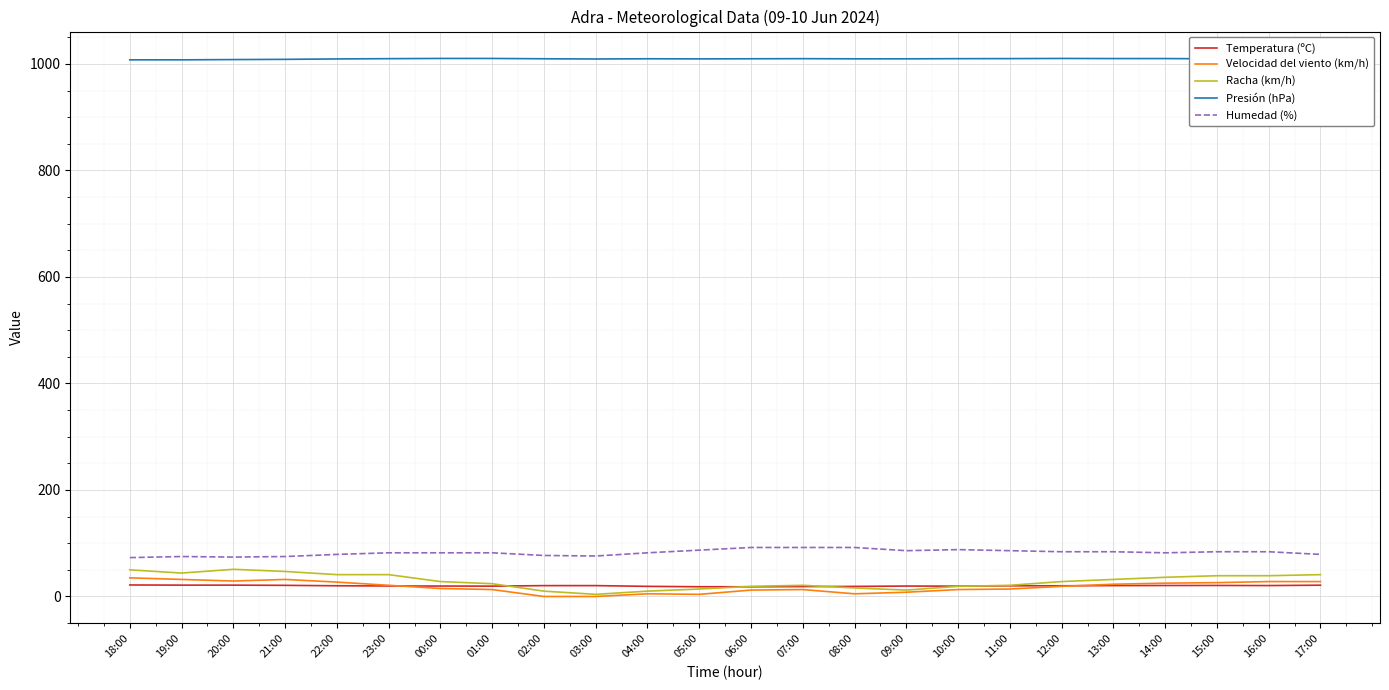

What is the maximum value shown in the chart?

1010.3